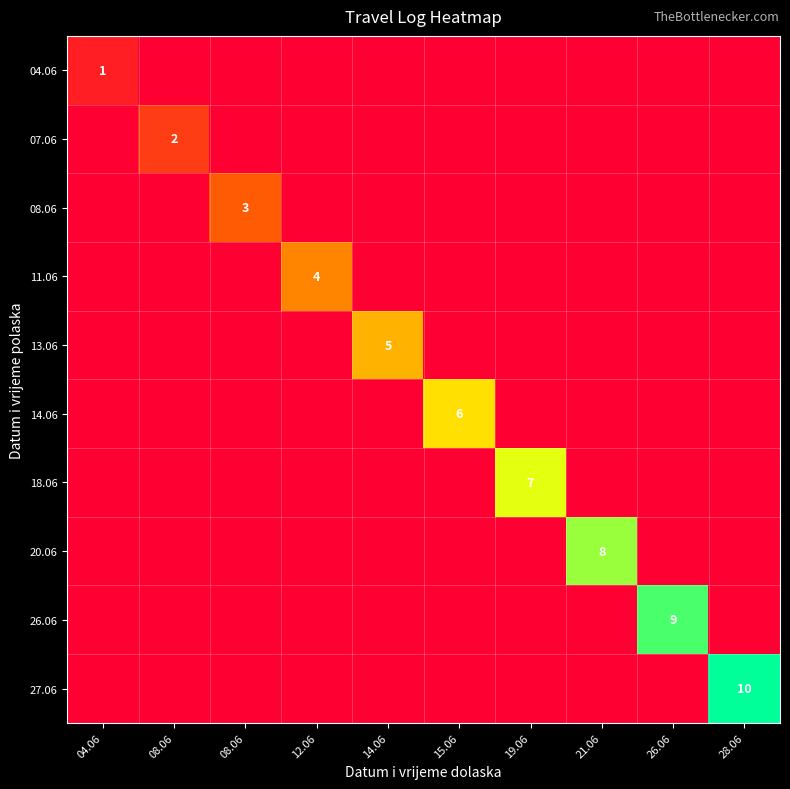

Is it true that 11.06 equals 0 at 04.06?

True